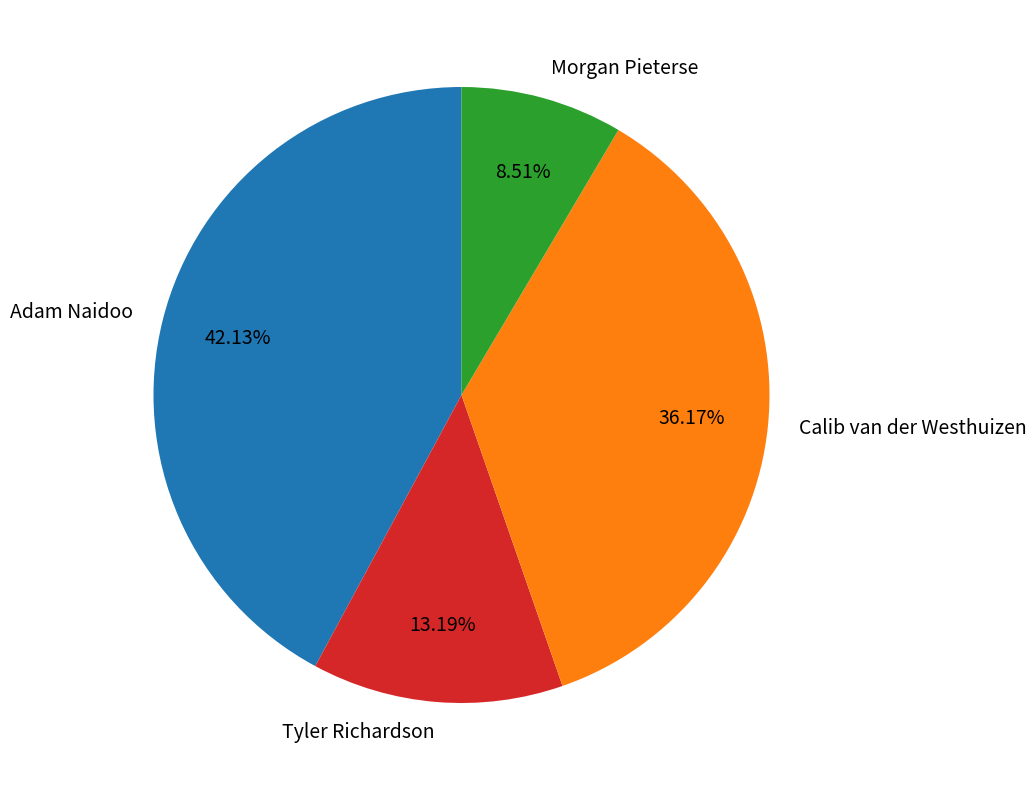

What percentage is the Morgan Pieterse slice, to the nearest percent?

9%